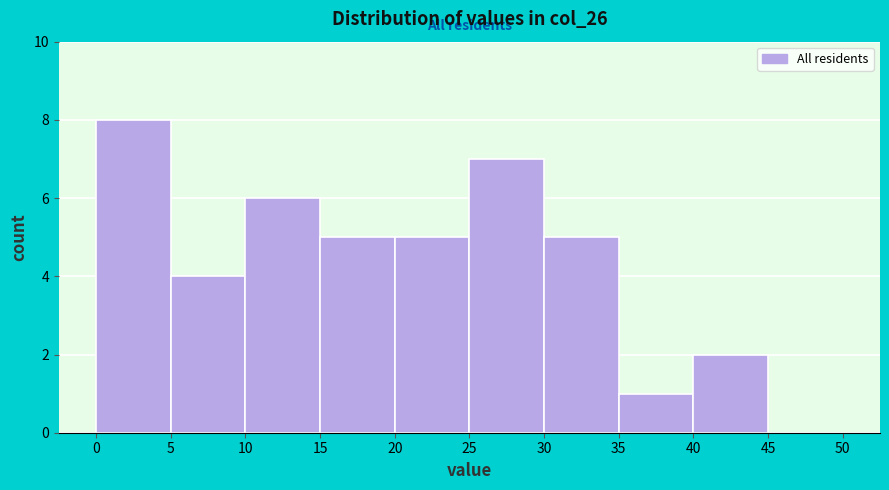

How tall is the bar that spans 20 to 25 on the x-axis? The values are not printed on the chart, so give them approximately, as read against the axis.

5